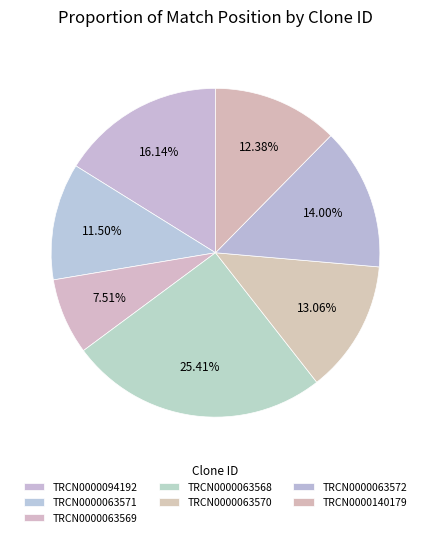

Do TRCN0000063571 and TRCN0000140179 together represent more than half of the pie?

No